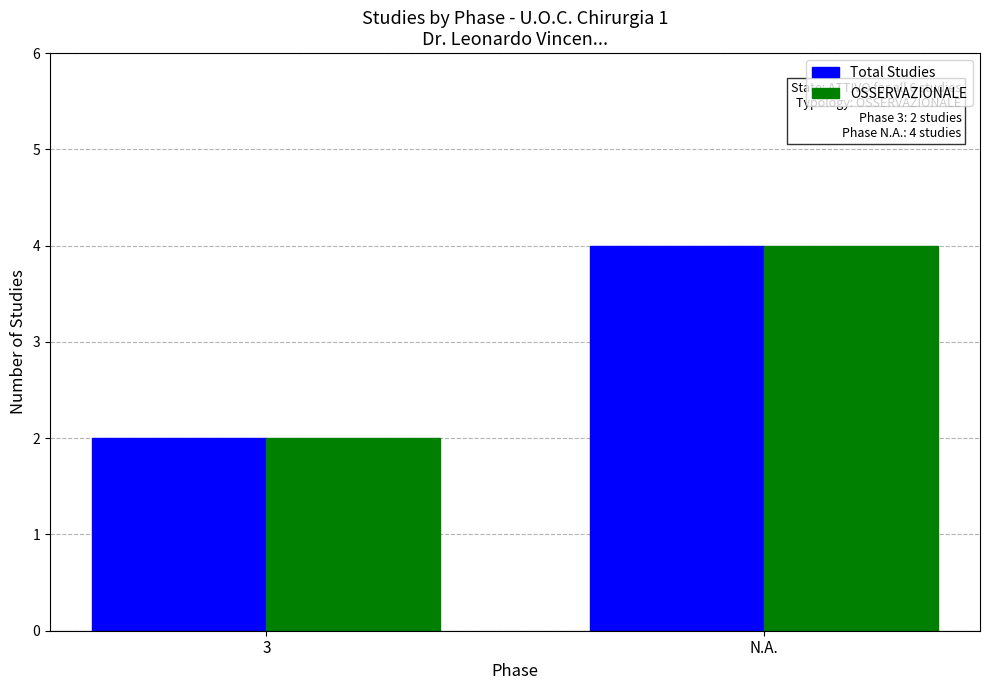

What is the total value across all series at N.A.?

8